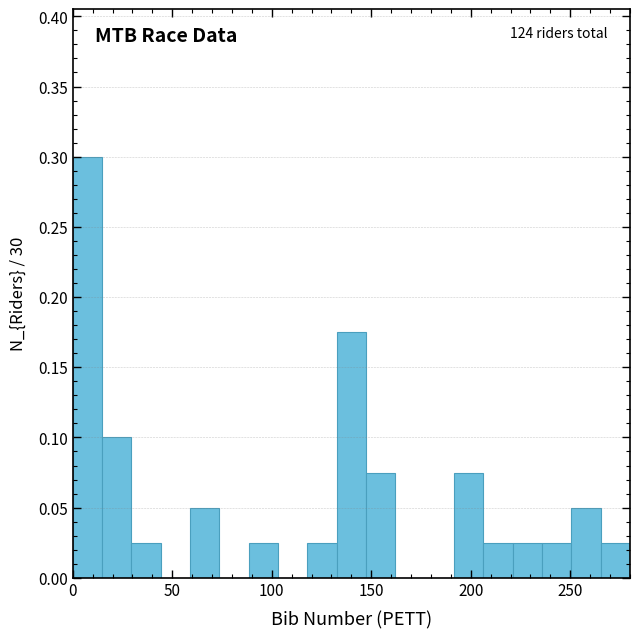

Read against the x-axis, roughly where is the centre of the tallest bar?

5